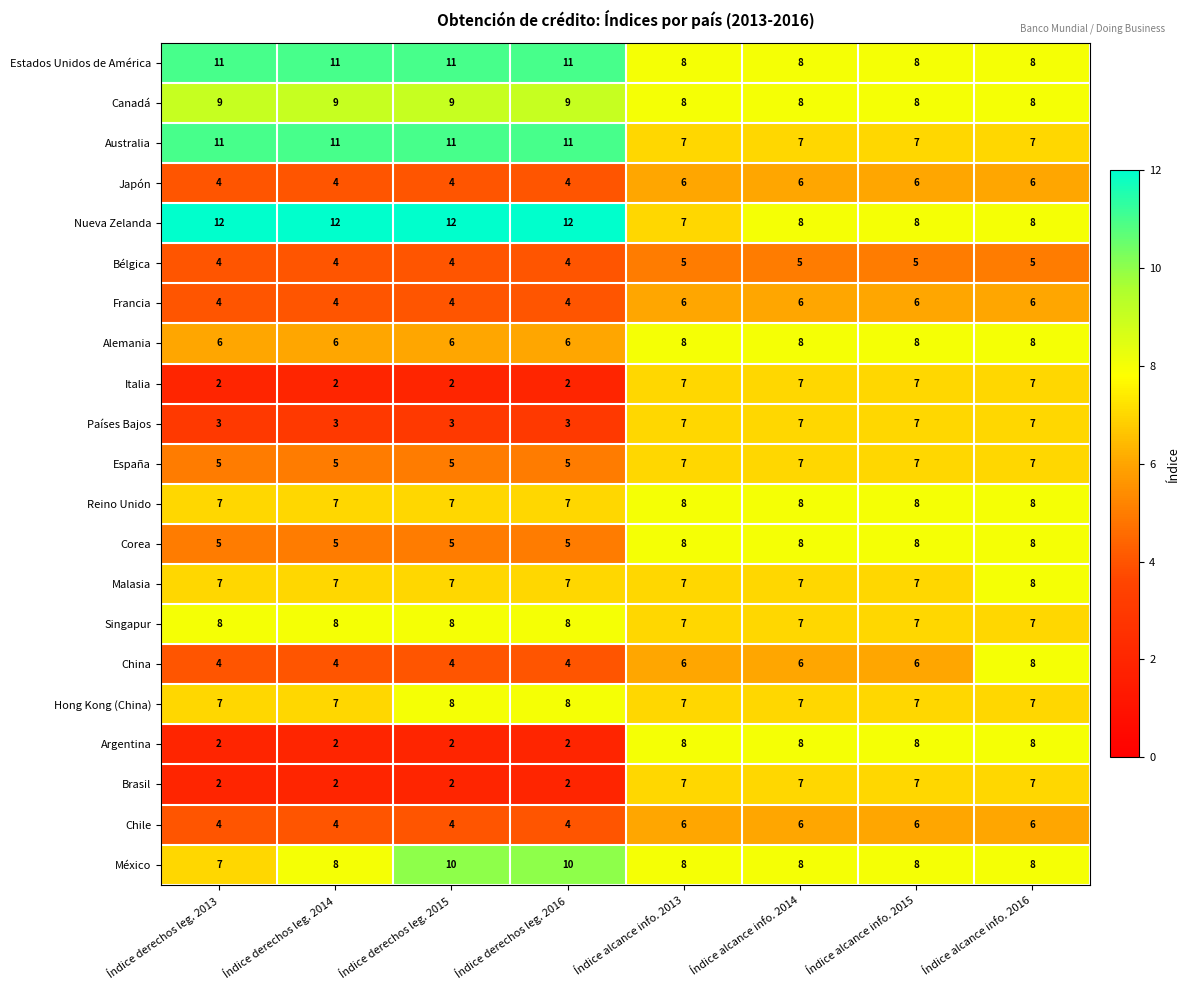

Which series has the largest range (max minus min)?

Argentina